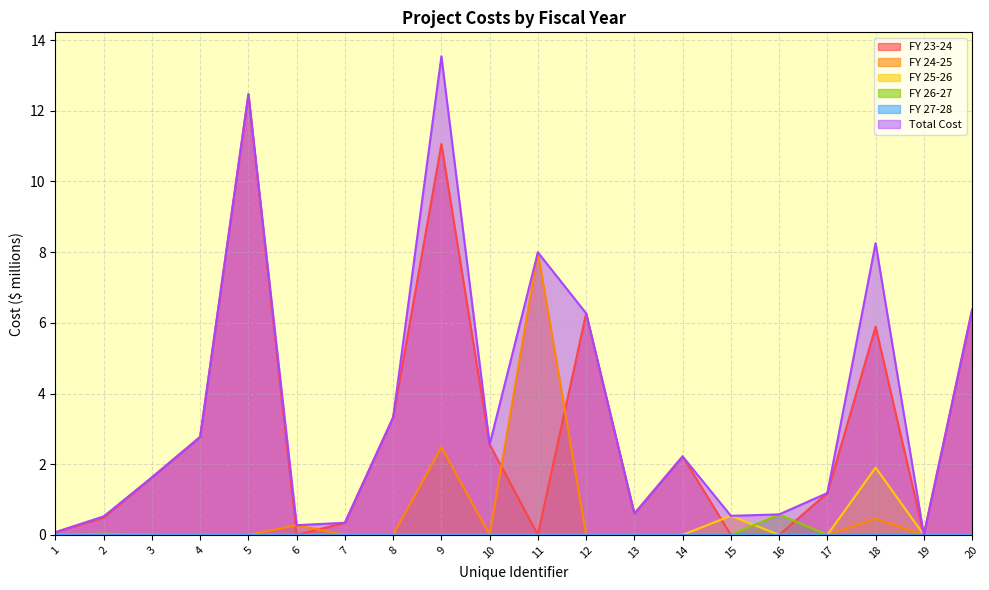

The FY 24-25 series shows 0.0 at 15. True or false?

True